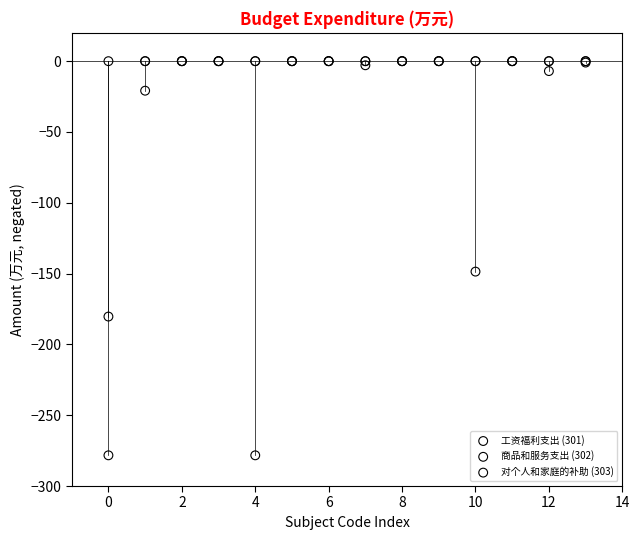

Across all series, what Y value is closest to -139?

-148.6